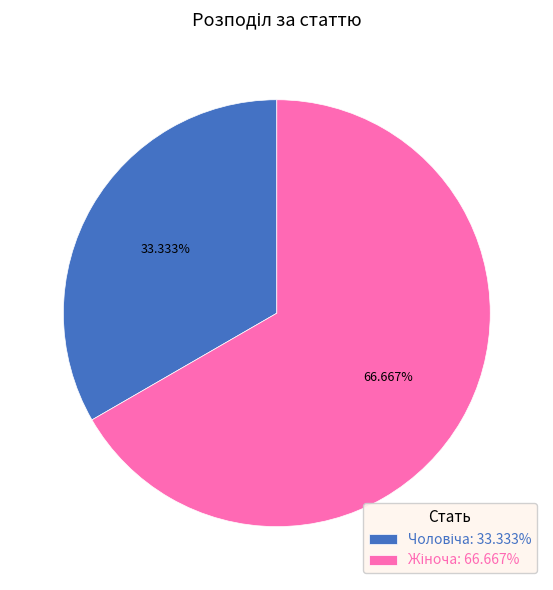

To the nearest percent, what is the difference between the largest and smallest slice percentages?

33%